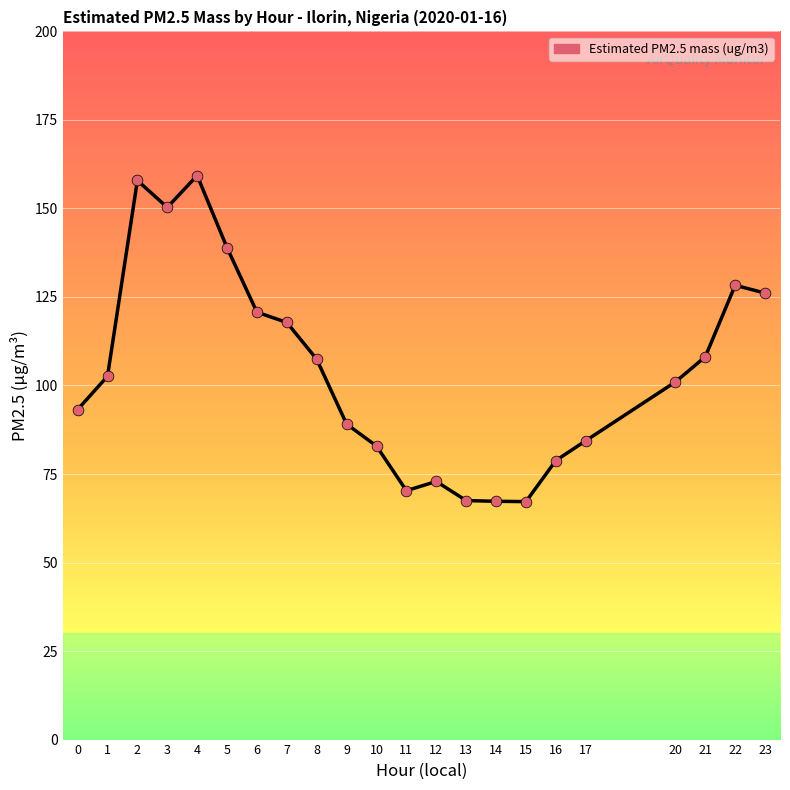

What is the ratio of the value at 10 to the value at 8?

0.8